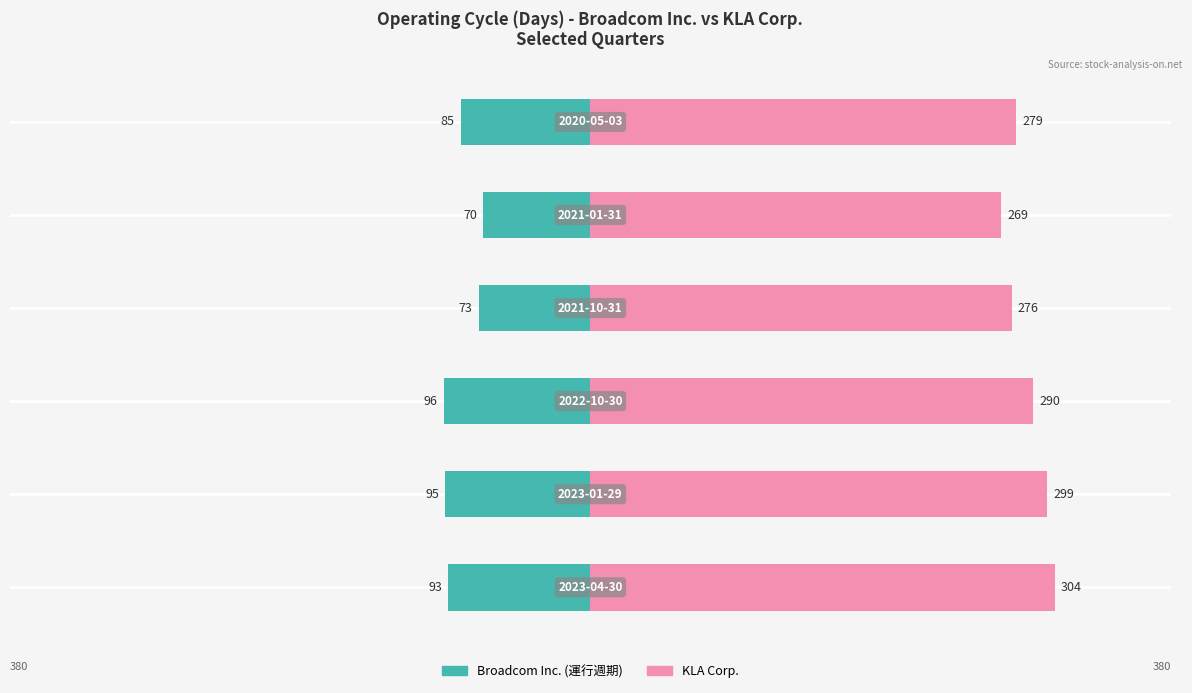

Reading right to left, transcribe all the data shown in this chart.

運行週期: -85	-70	-73	-96	-95	-93
KLA Corp.: 279	269	276	290	299	304